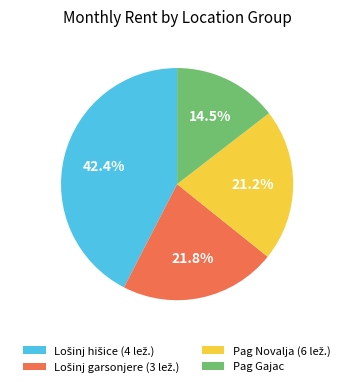

Which category has the smallest portion of the pie?

Pag Gajac